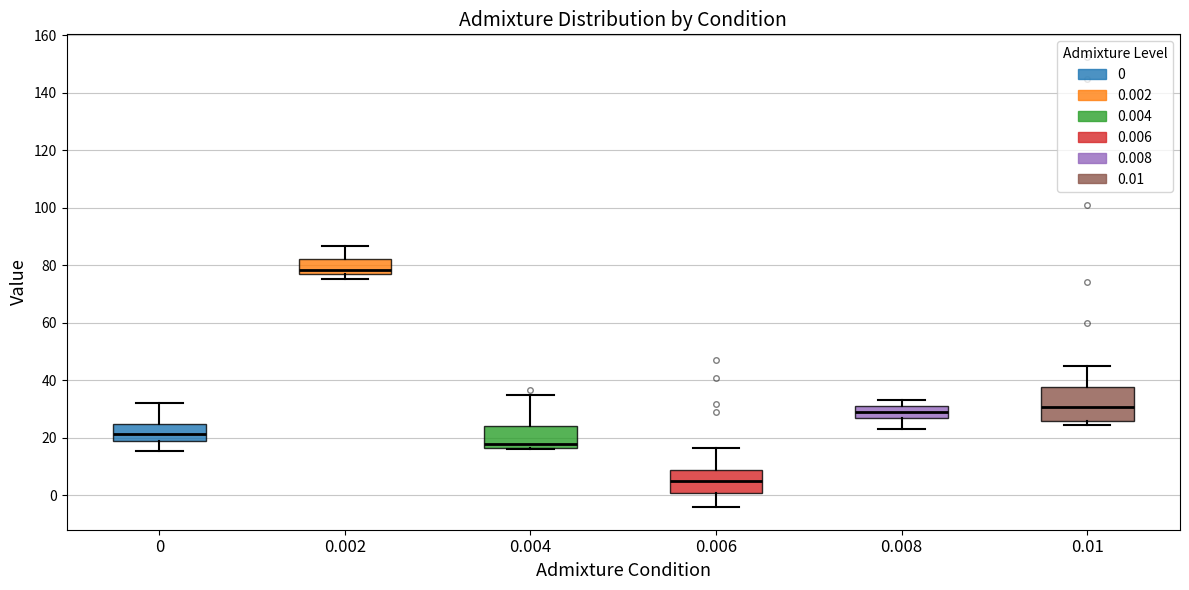

Reading left to right, transcribe this box plot: for each box, give where its median line is, the range the box spans, and where its two whiskers end, as read against the y-axis. The values are not printed on the chart, so give them approximately, as read against the axis.

0: median 22, box 20 to 24, whiskers 16 to 32
0.002: median 78, box 76 to 82, whiskers 76 (just below the box's lower edge) to 86
0.004: median 18, box 16 to 24, whiskers 16 to 36
0.006: median 6, box 0 to 8, whiskers -4 to 16
0.008: median 30, box 26 to 32, whiskers 24 to 34
0.01: median 30, box 26 to 38, whiskers 24 to 46